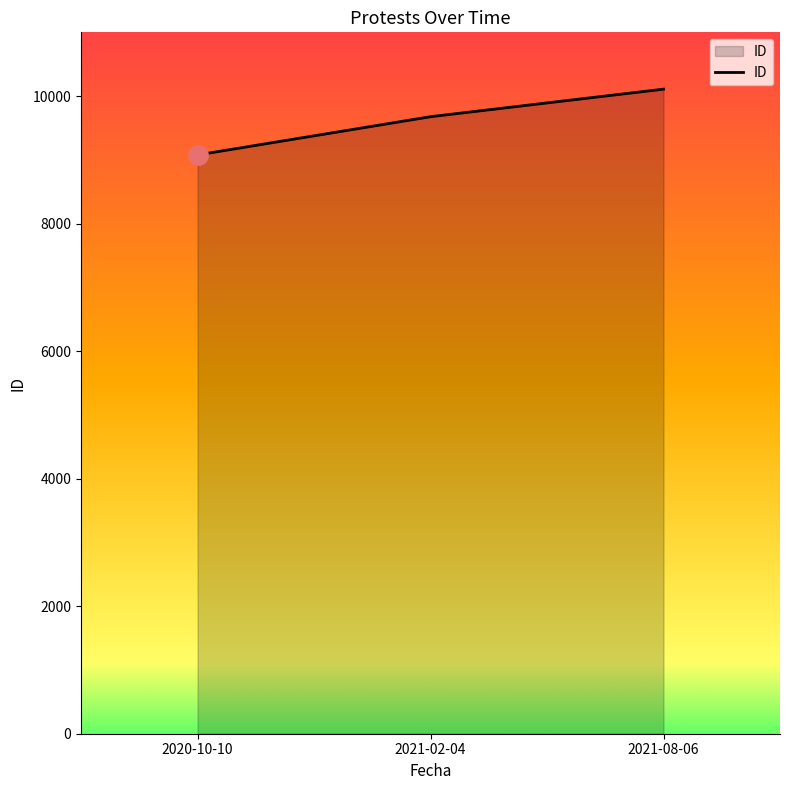

How many series are shown in this chart?

1